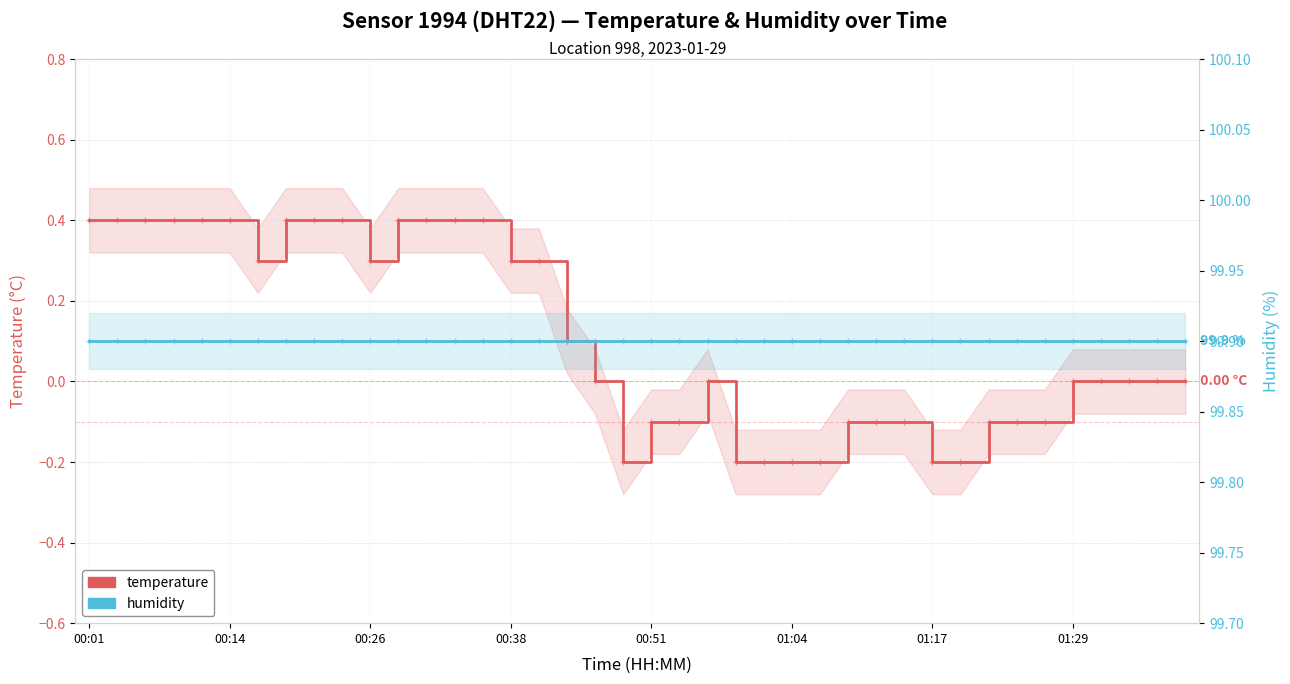

True or false: humidity has more than 2 points higher than both neighbors.

False